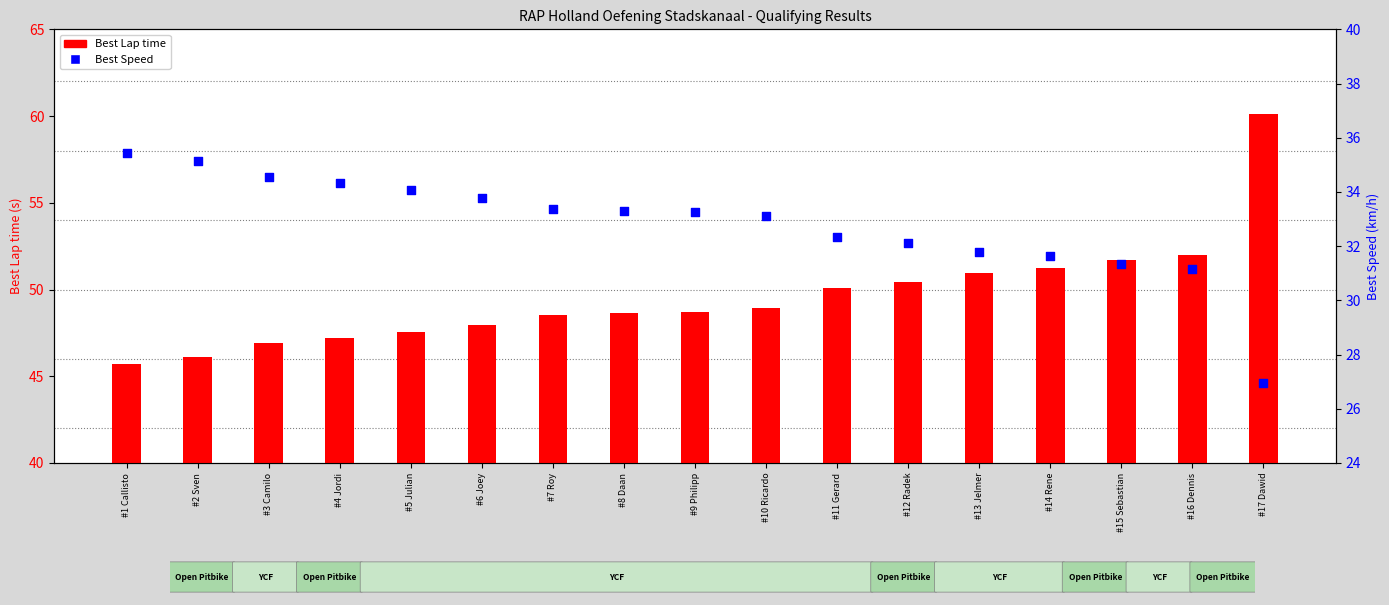

At how many categories does at least one series exceed 57?

1